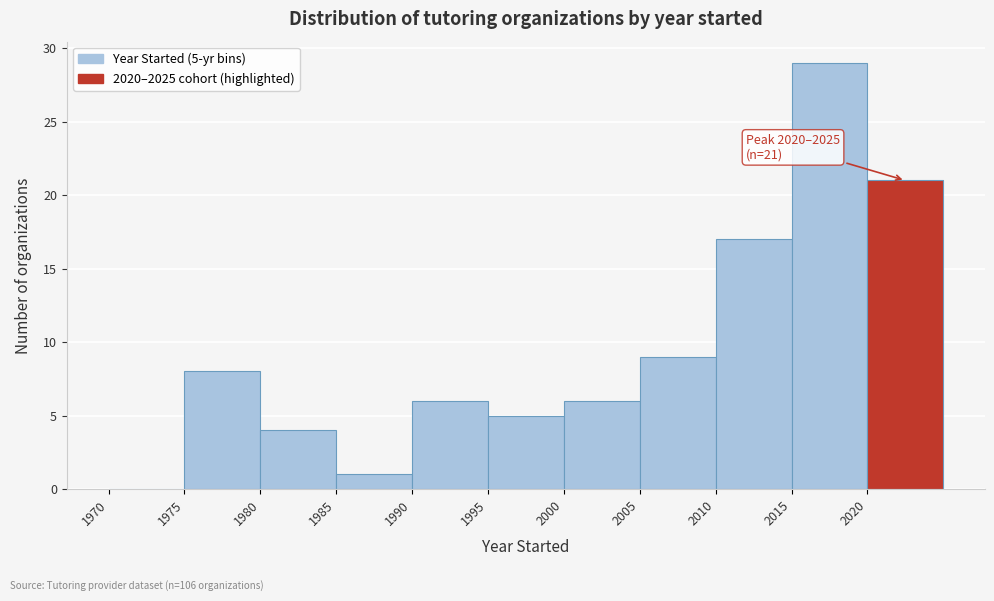

Over which range of the x-axis is the bar tallest?

2015 to 2020